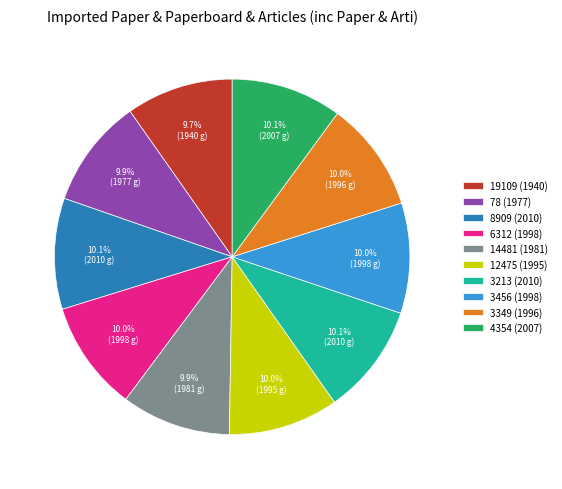

Approximately how many times larger is the value at 78 (1977) compared to 19109 (1940)?

1.0